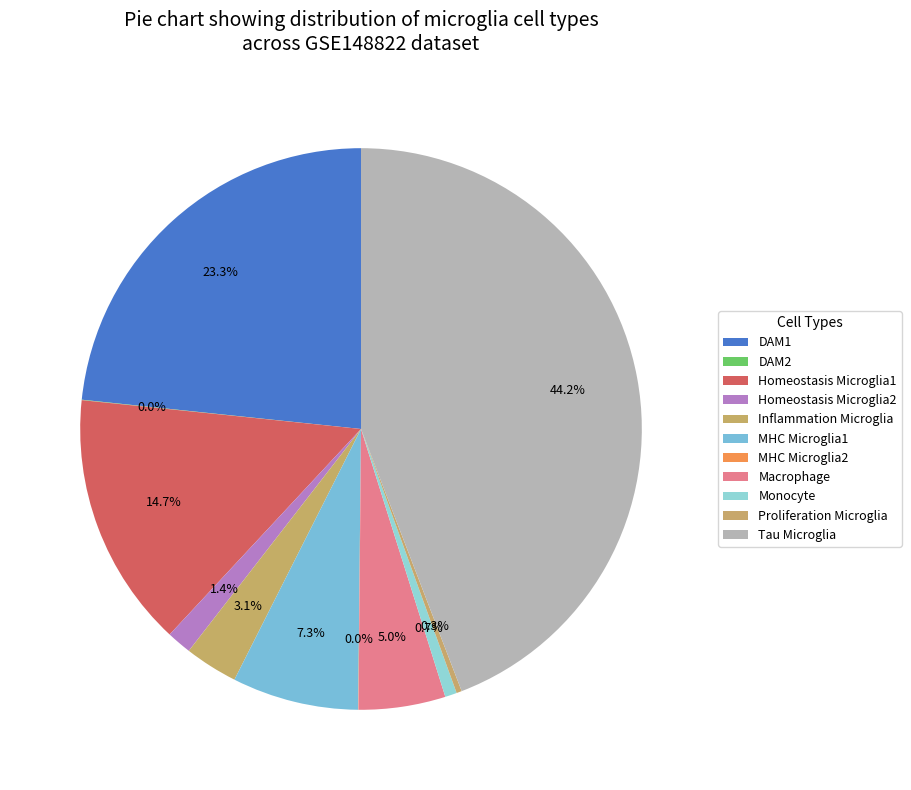

Which has a higher value, DAM1 or Macrophage?

DAM1